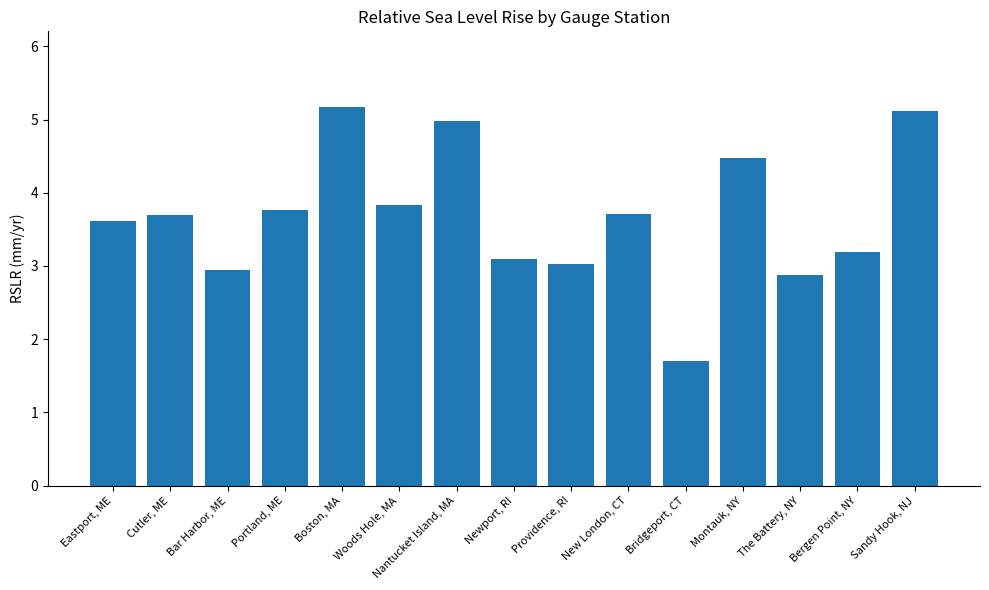

What is the value of the 4th bar from the left?

3.8